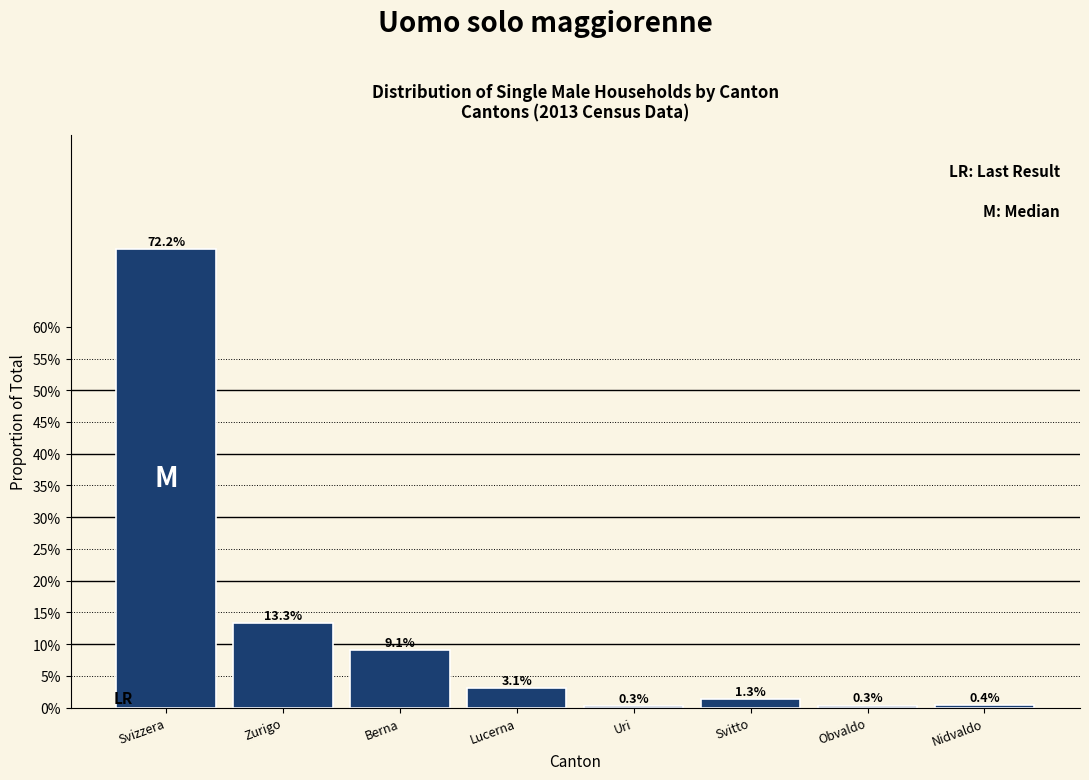

Are the bars horizontal?

No